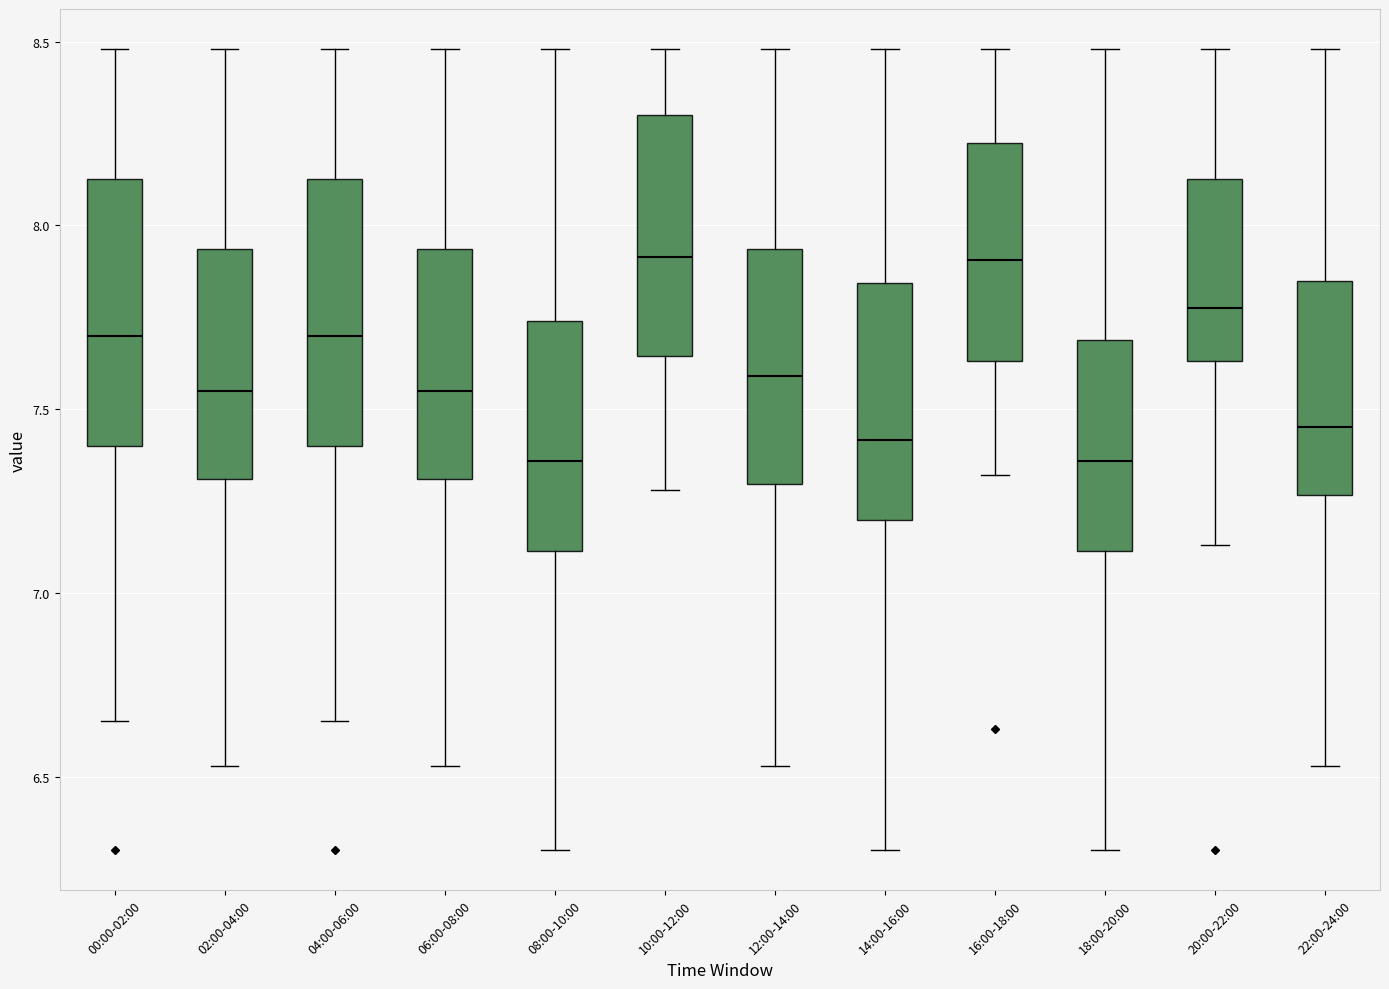

Reading left to right, read every box against the y-axis: the position of its median line, the range the box covers, and the ends of its whiskers. The values are not printed on the chart, so give them approximately, as read against the axis.

00:00-02:00: median 7.70, box 7.40 to 8.15, whiskers 6.65 to 8.50
02:00-04:00: median 7.55, box 7.30 to 7.95, whiskers 6.55 to 8.50
04:00-06:00: median 7.70, box 7.40 to 8.15, whiskers 6.65 to 8.50
06:00-08:00: median 7.55, box 7.30 to 7.95, whiskers 6.55 to 8.50
08:00-10:00: median 7.35, box 7.10 to 7.75, whiskers 6.30 to 8.50
10:00-12:00: median 7.90, box 7.65 to 8.30, whiskers 7.30 to 8.50
12:00-14:00: median 7.60, box 7.30 to 7.95, whiskers 6.55 to 8.50
14:00-16:00: median 7.40, box 7.20 to 7.85, whiskers 6.30 to 8.50
16:00-18:00: median 7.90, box 7.65 to 8.25, whiskers 7.30 to 8.50
18:00-20:00: median 7.35, box 7.10 to 7.70, whiskers 6.30 to 8.50
20:00-22:00: median 7.80, box 7.65 to 8.15, whiskers 7.15 to 8.50
22:00-24:00: median 7.45, box 7.25 to 7.85, whiskers 6.55 to 8.50